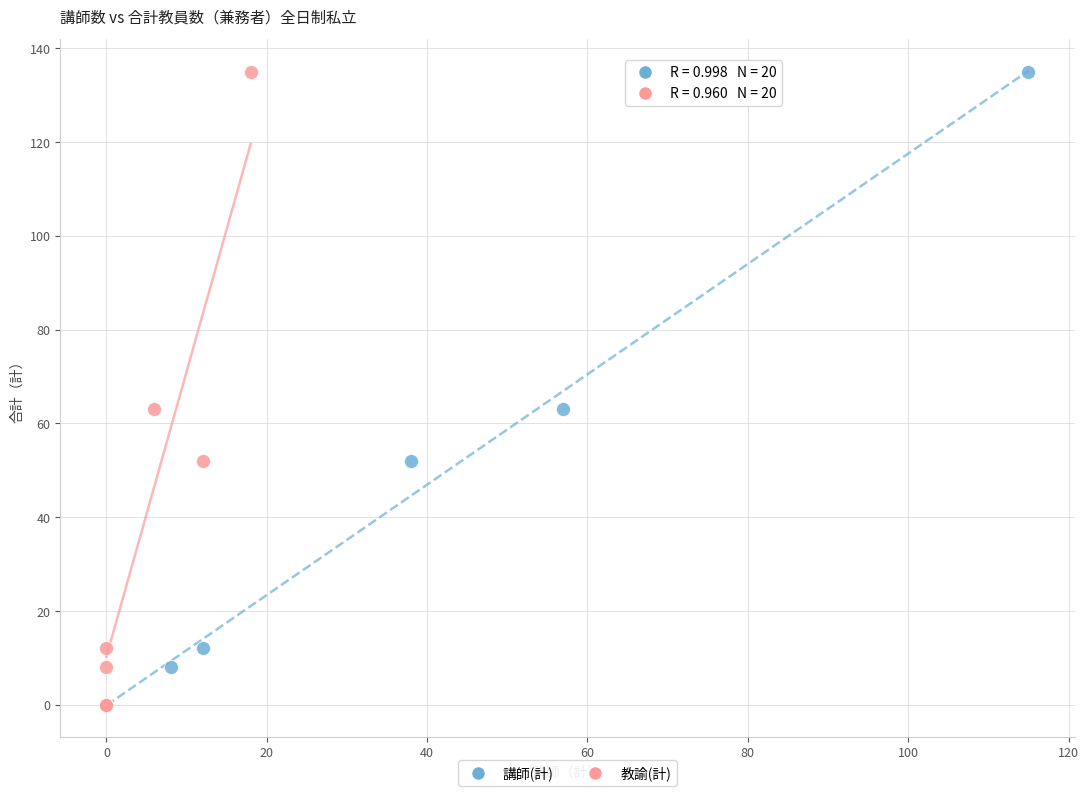

What are all the series names shown in the legend?

講師(計), 教諭(計)